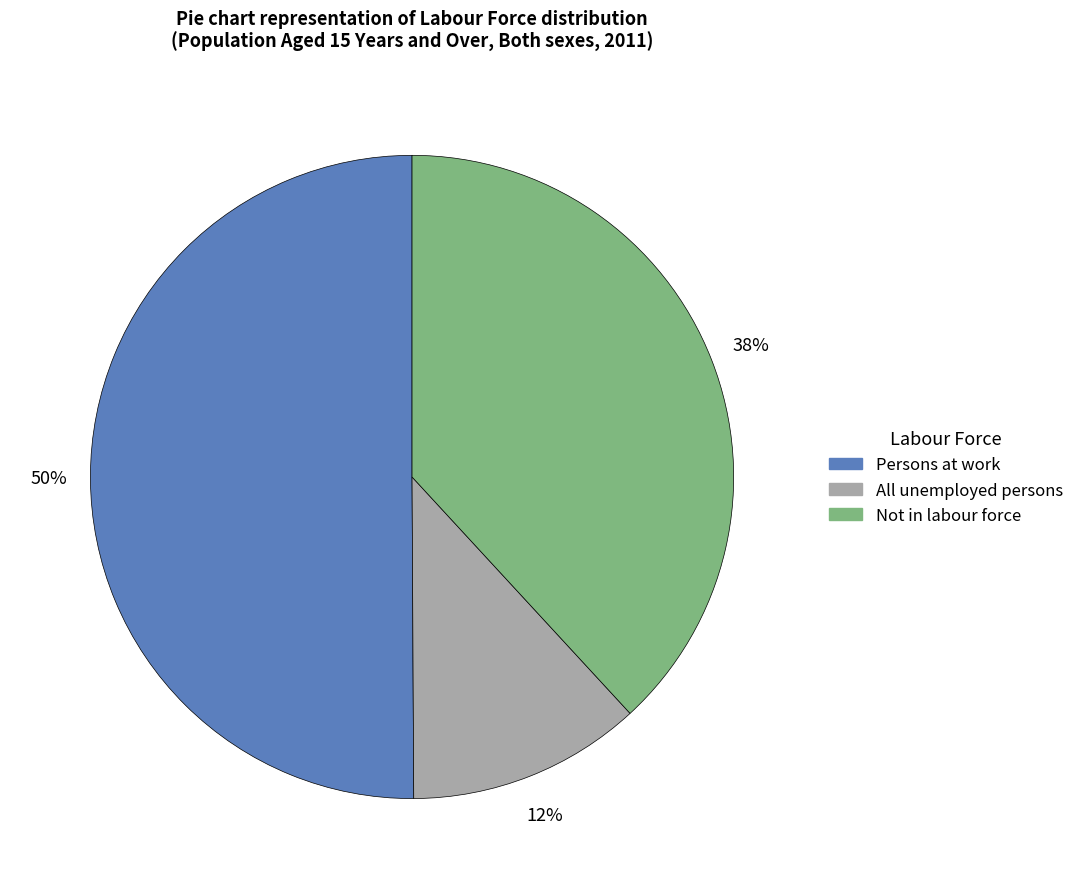

Is the sum of All unemployed persons and Persons at work greater than half?

Yes